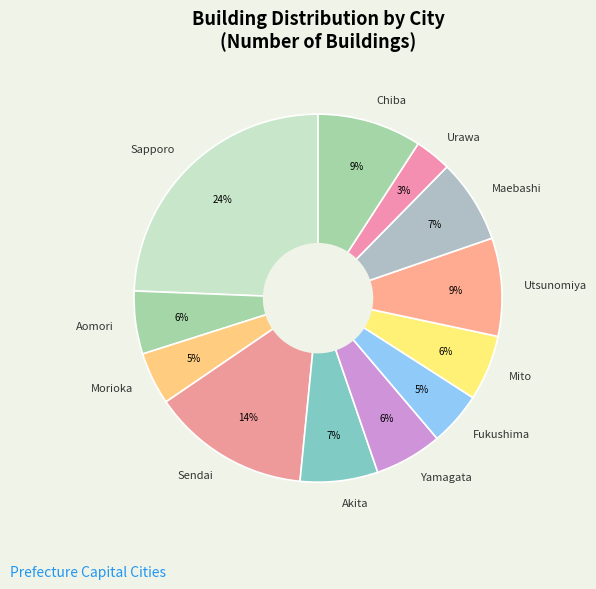

What is the smallest slice in the pie chart?

Urawa